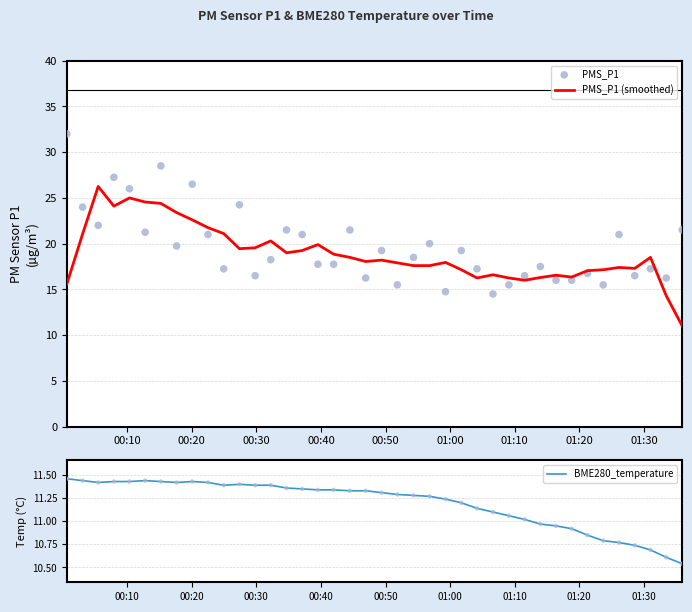

Is the value of BME280_temperature at 20 greater than the value of PMS_P1 (smoothed) at 13?

No